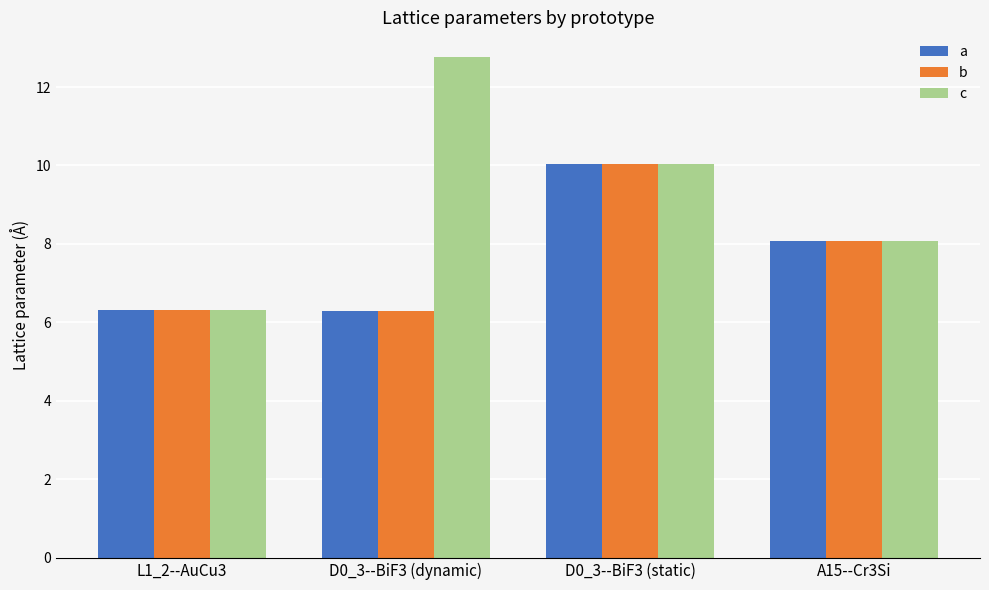

What is the label of the 2nd bar from the left?

D0_3--BiF3 (dynamic)